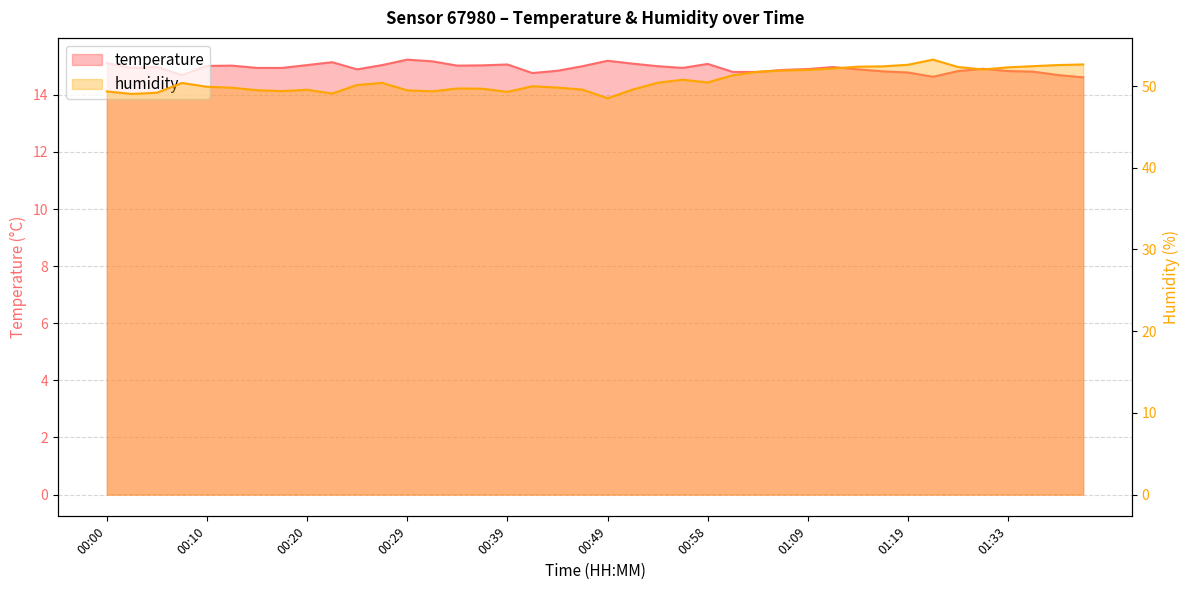

Rank the series by their average value, from highest to lowest.

humidity, temperature